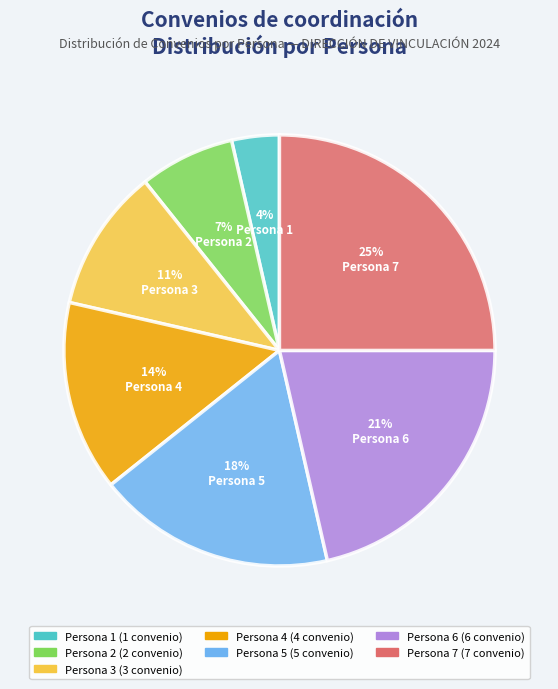

To the nearest percent, what percentage of the pie is Persona 2?

7%